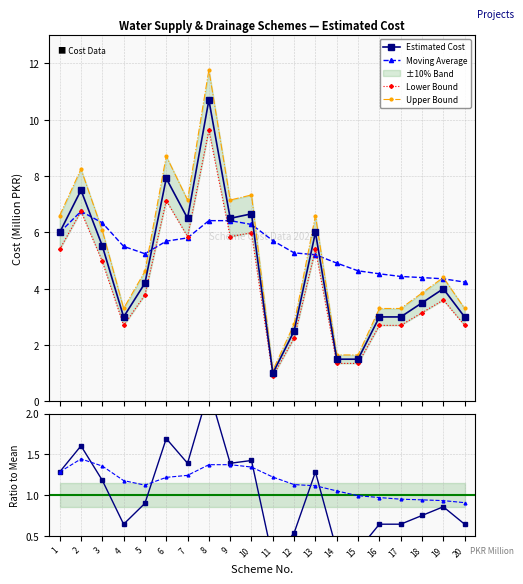

Reading left to right, transcribe all the data shown in this chart.

Estimated Cost: 6.0	7.5	5.5	3.0	4.2	7.9	6.5	10.7	6.5	6.7	1.0	2.5	6.0	1.5	1.5	3.0	3.0	3.5	4.0	3.0
Moving Average: 6.0	6.8	6.3	5.5	5.2	5.7	5.8	6.4	6.4	6.3	5.7	5.3	5.2	4.9	4.6	4.5	4.4	4.4	4.4	4.2
Lower Bound: 5.4	6.8	5.0	2.7	3.8	7.1	5.8	9.6	5.8	6.0	0.9	2.2	5.4	1.4	1.4	2.7	2.7	3.1	3.6	2.7
Upper Bound: 6.6	8.2	6.1	3.3	4.6	8.7	7.2	11.8	7.2	7.3	1.1	2.8	6.6	1.6	1.6	3.3	3.3	3.9	4.4	3.3
Ratio to Mean: 1.3	1.6	1.2	0.6	0.9	1.7	1.4	2.3	1.4	1.4	0.2	0.5	1.3	0.3	0.3	0.6	0.6	0.7	0.9	0.6
MA Ratio: 1.3	1.4	1.4	1.2	1.1	1.2	1.2	1.4	1.4	1.3	1.2	1.1	1.1	1.1	1.0	1.0	0.9	0.9	0.9	0.9